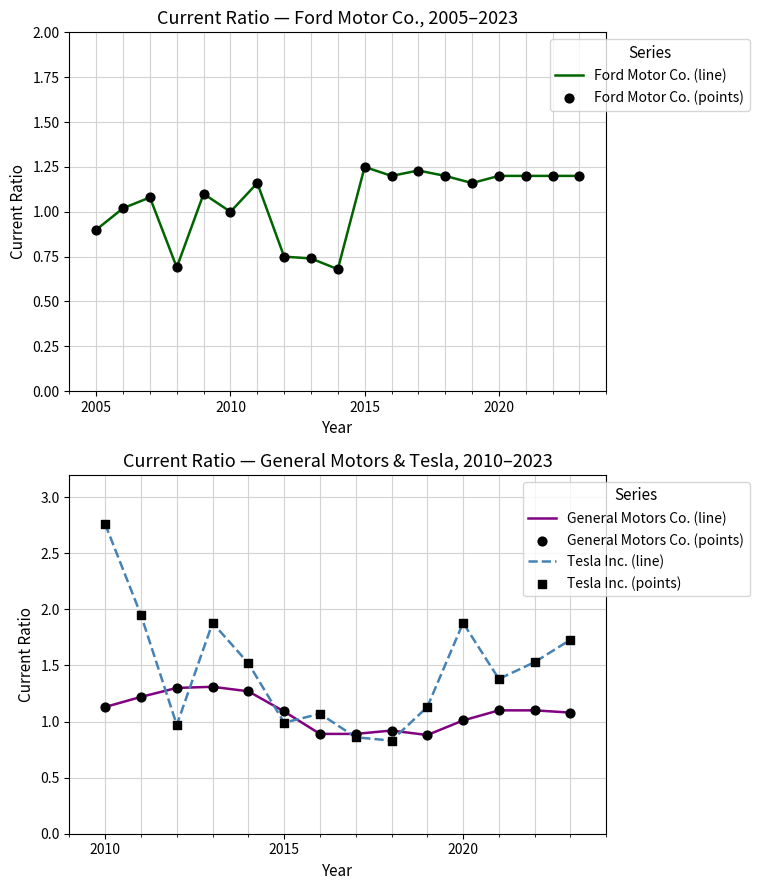

At which category is the sum across all series the highest?

2010